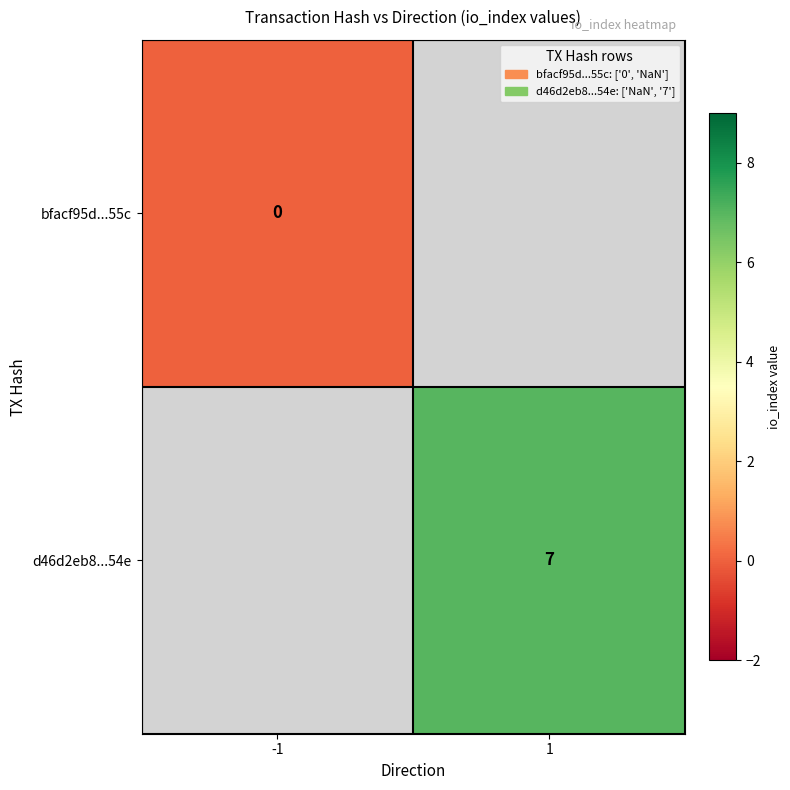

Is it true that d46d2eb8...54e equals 7 at 1?

True